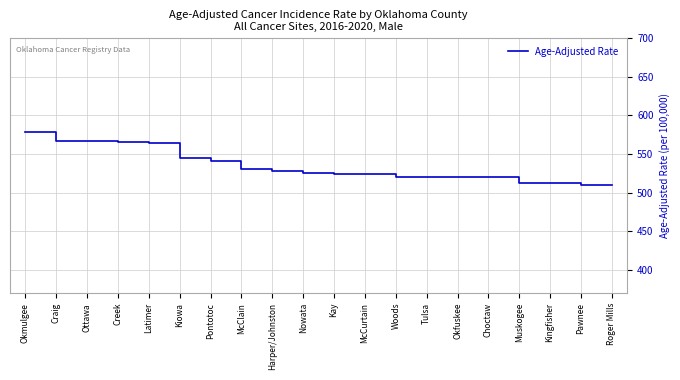

What is the sum of all values?

10681.5